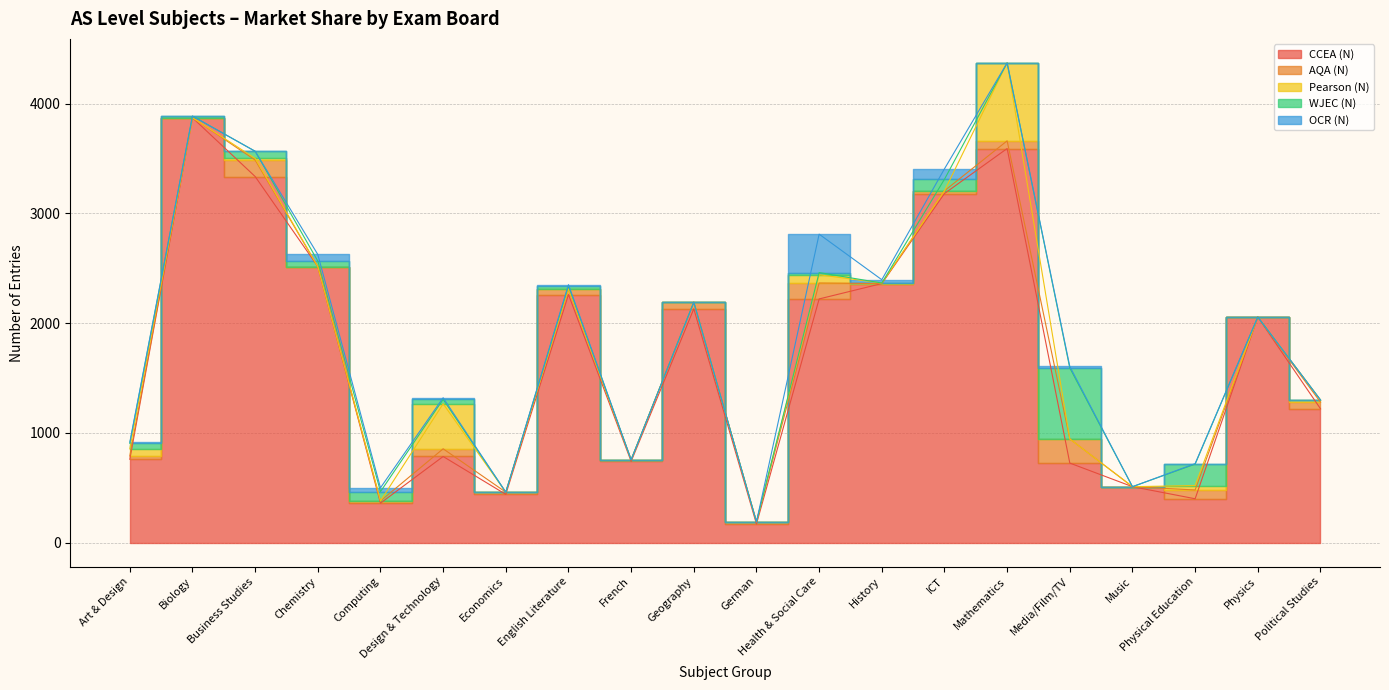

True or false: OCR (N) and Pearson (N) cross at least once.

True